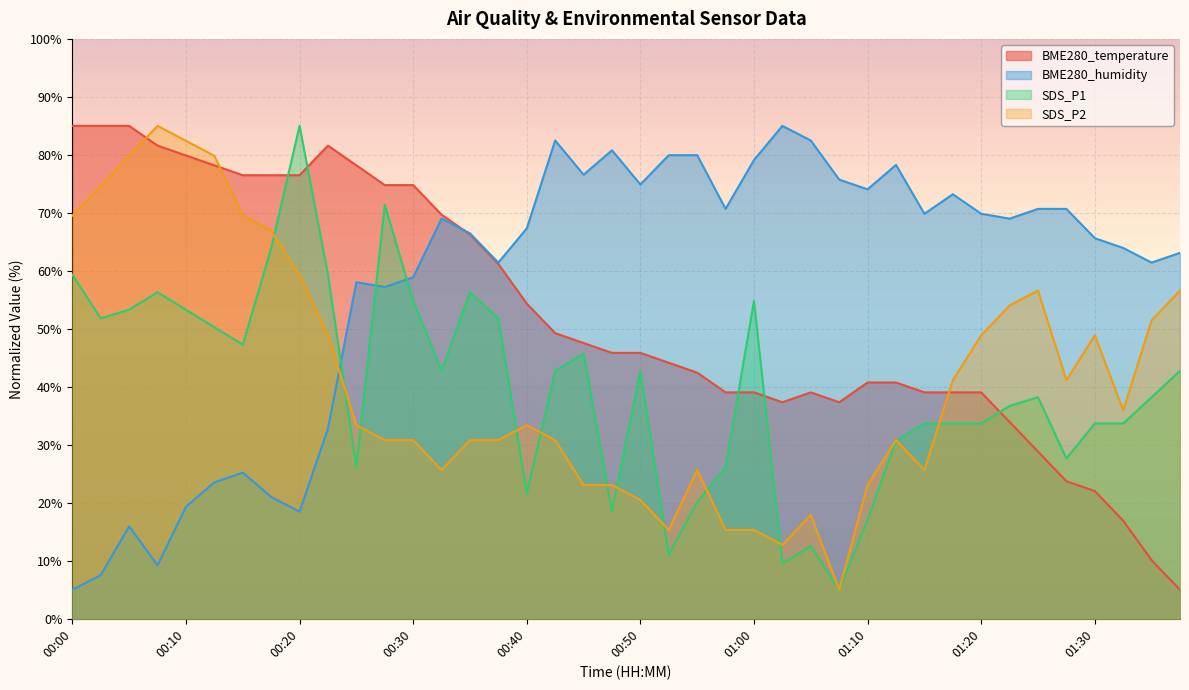

What is the sum of the BME280_humidity values at 00:12 and 00:58?

94.2